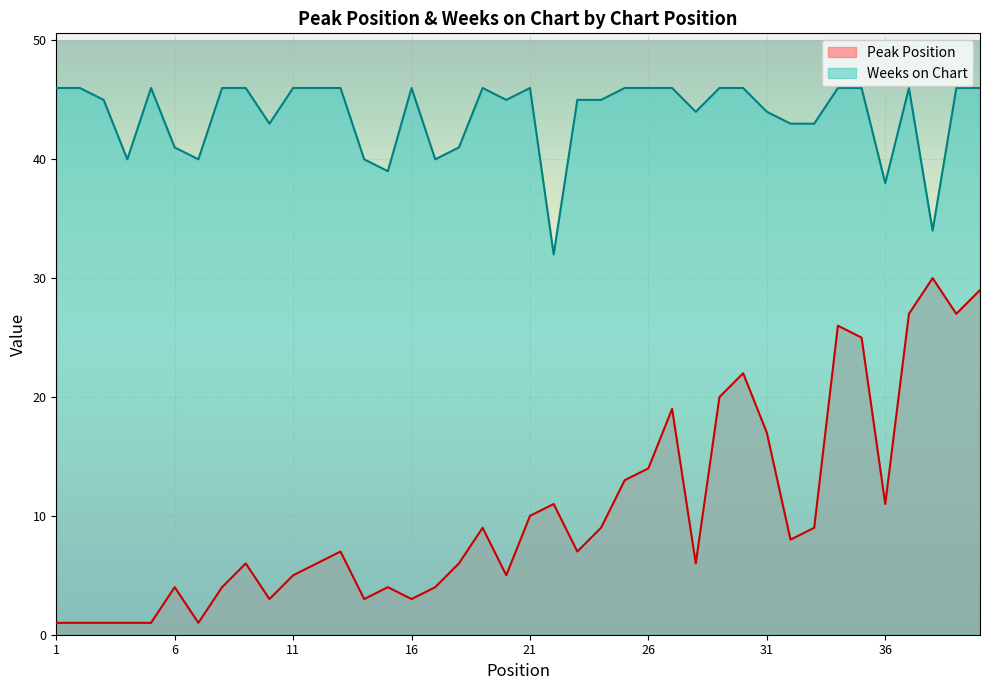

Which series changed the most between 19 and 26?

Peak Position